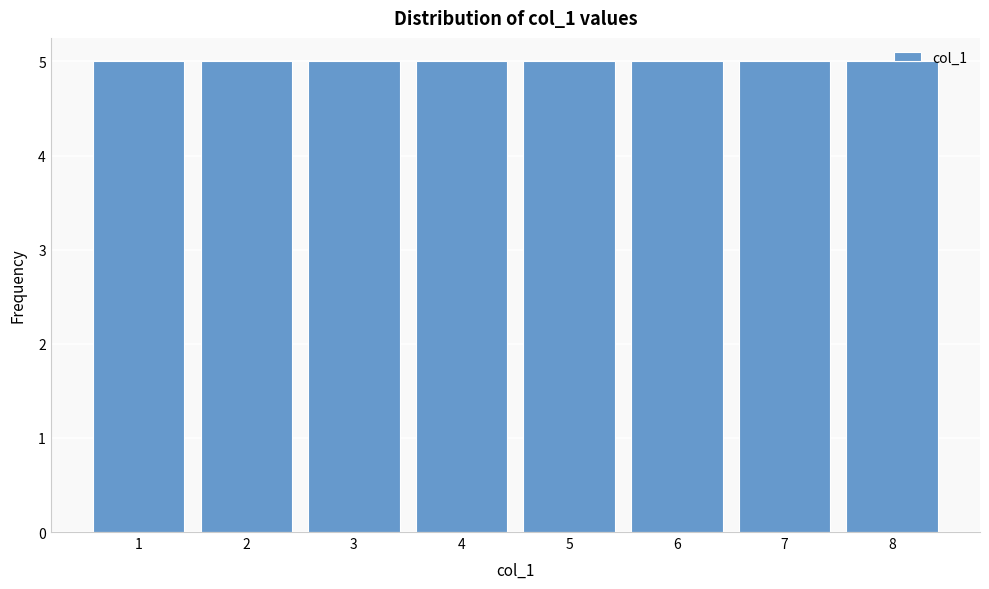

How tall is the bar that spans 5.5 to 6.5 on the x-axis? The values are not printed on the chart, so give them approximately, as read against the axis.

5